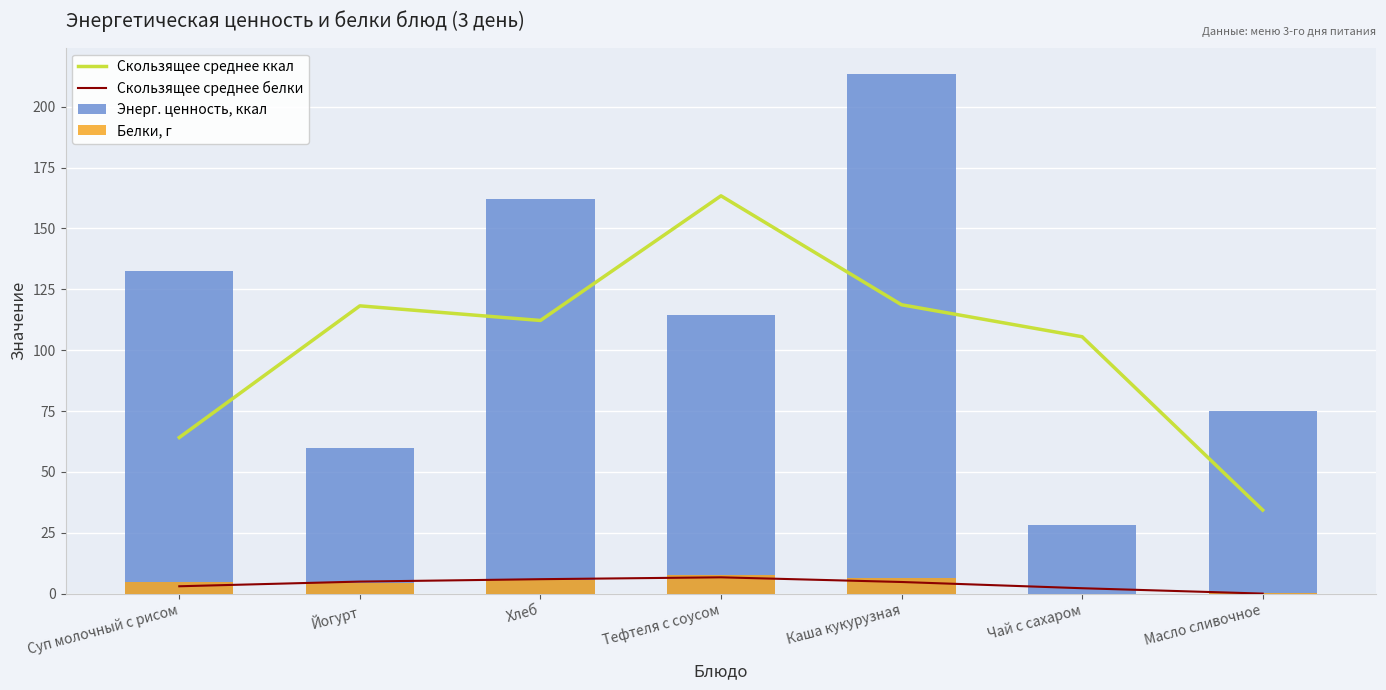

What is the difference between the Скользящее среднее белки values at Чай с сахаром and Масло сливочное?

2.2